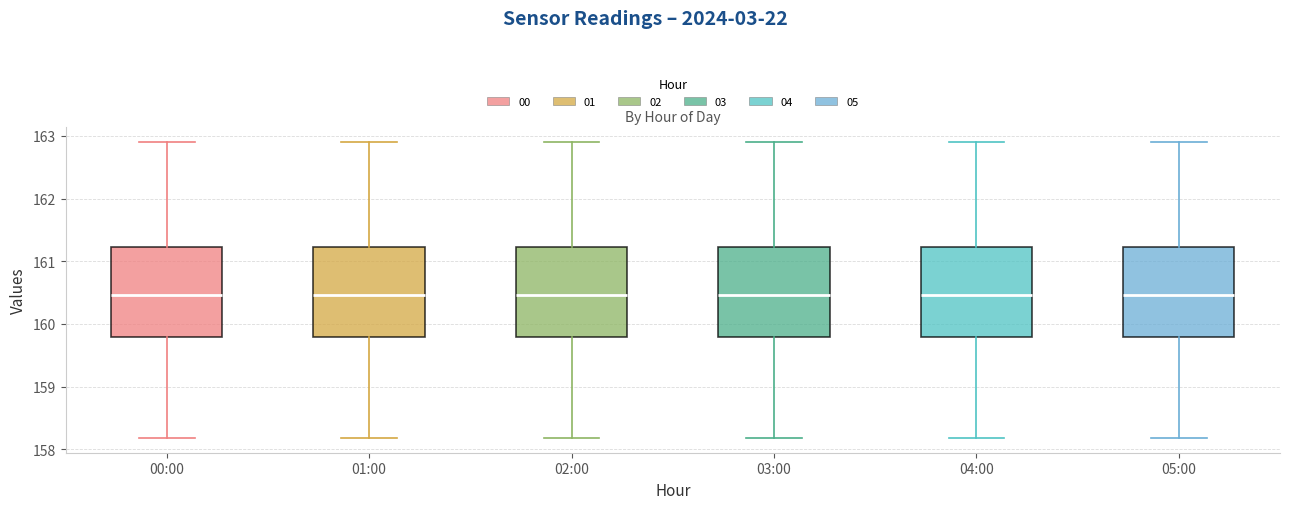

Reading left to right, read every box against the y-axis: the position of its median line, the range the box covers, and the ends of its whiskers. The values are not printed on the chart, so give them approximately, as read against the axis.

00:00: median 160.5, box 159.8 to 161.2, whiskers 158.2 to 162.9
01:00: median 160.5, box 159.8 to 161.2, whiskers 158.2 to 162.9
02:00: median 160.5, box 159.8 to 161.2, whiskers 158.2 to 162.9
03:00: median 160.5, box 159.8 to 161.2, whiskers 158.2 to 162.9
04:00: median 160.5, box 159.8 to 161.2, whiskers 158.2 to 162.9
05:00: median 160.5, box 159.8 to 161.2, whiskers 158.2 to 162.9